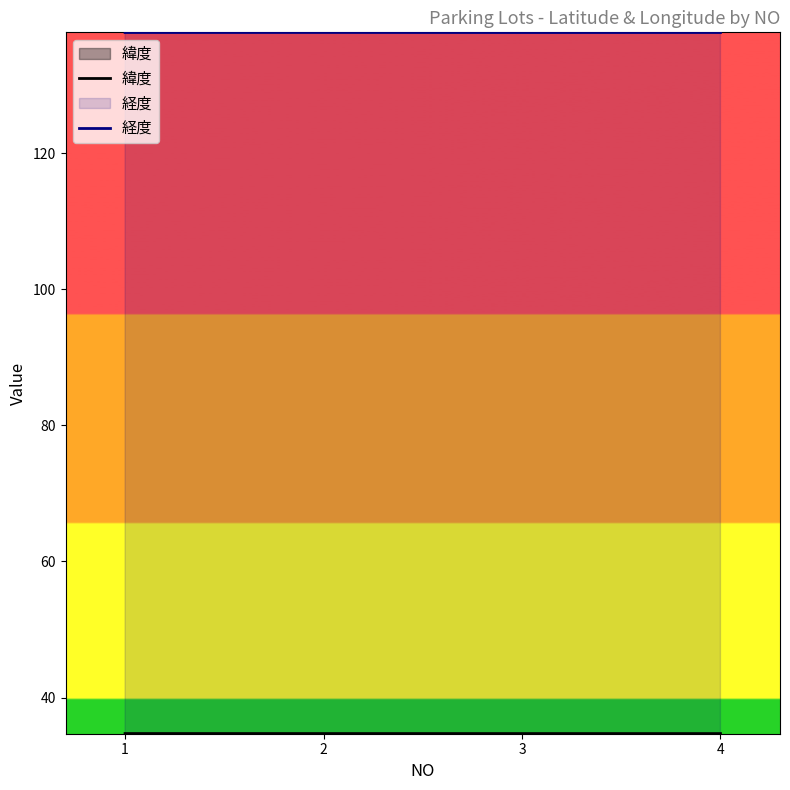

Which category has the highest value across all series?

2